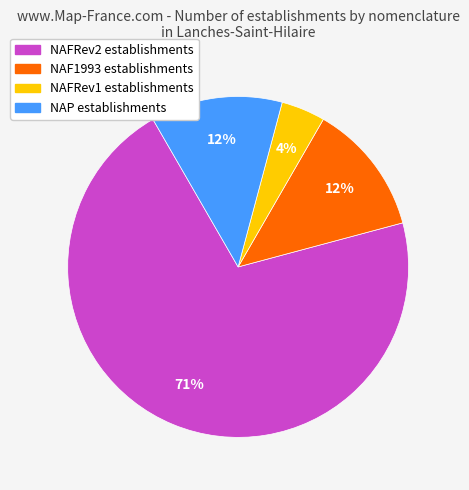

Which slice is the smallest?

NAFRev1